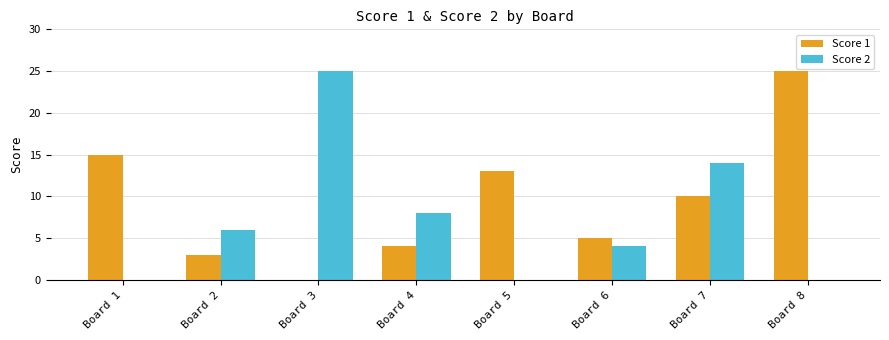

Reading right to left, transcribe all the data shown in this chart.

Score 1: Board 8=25	Board 7=10	Board 6=5	Board 5=13	Board 4=4	Board 3=0	Board 2=3	Board 1=15
Score 2: Board 8=0	Board 7=14	Board 6=4	Board 5=0	Board 4=8	Board 3=25	Board 2=6	Board 1=0